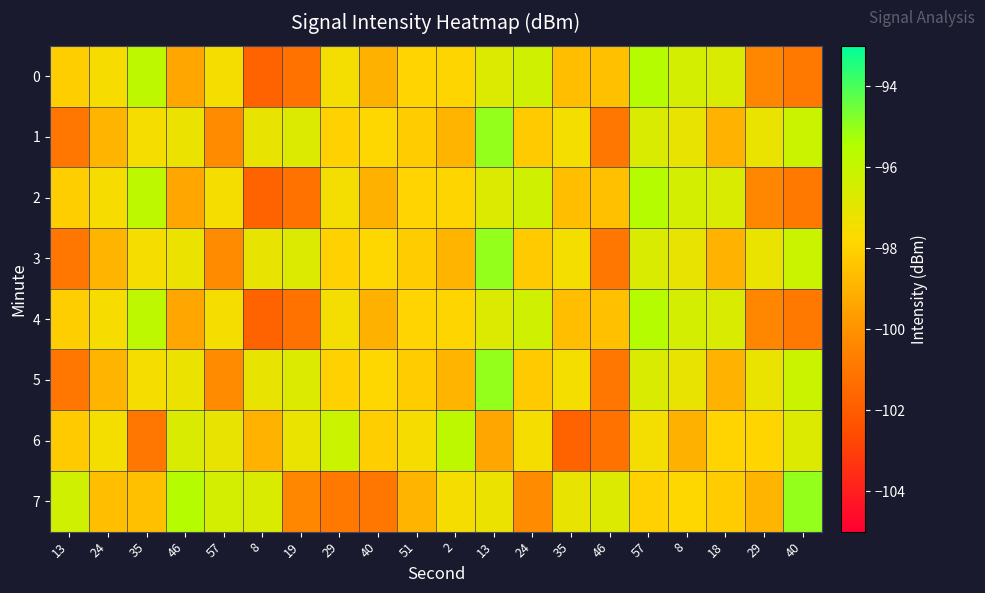

Between 13 and 24, which series saw the biggest shift?

7